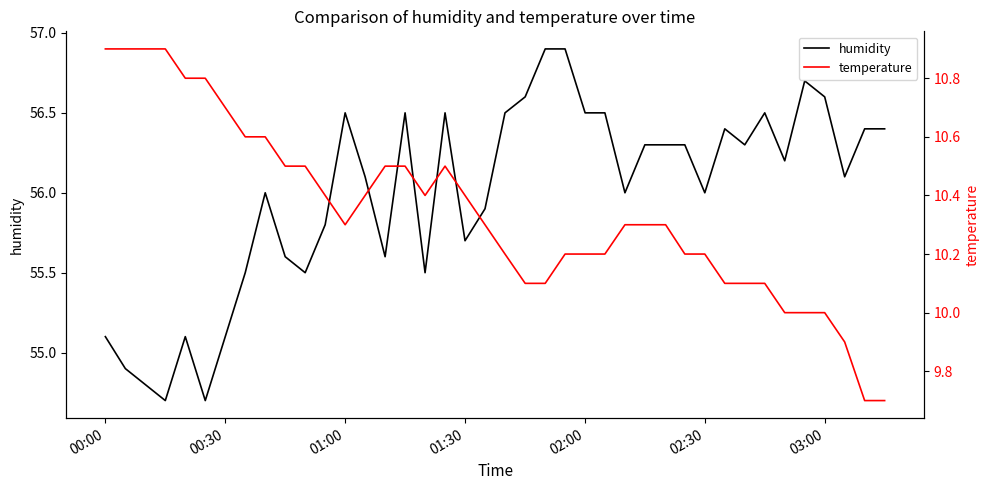

How many values in the temperature series are below 10?

3